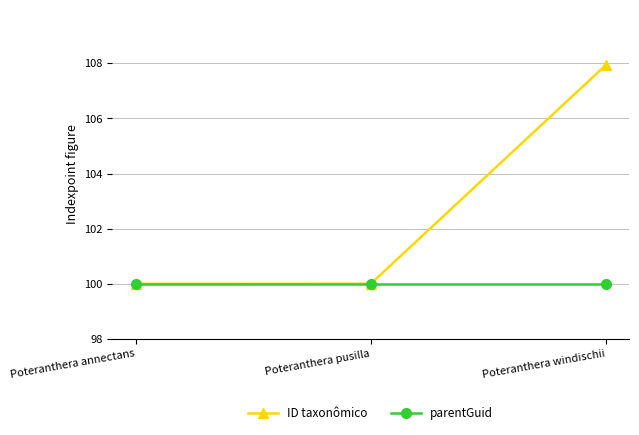

True or false: ID taxonômico has a value of 64.4 at Poteranthera annectans.

False